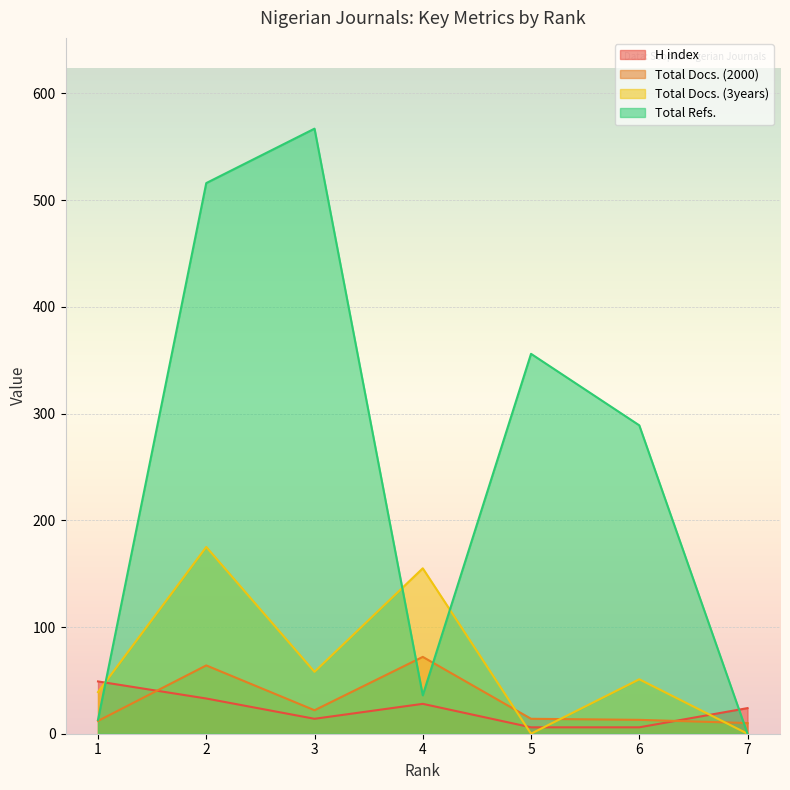

How many values in Total Refs. are above zero?

6